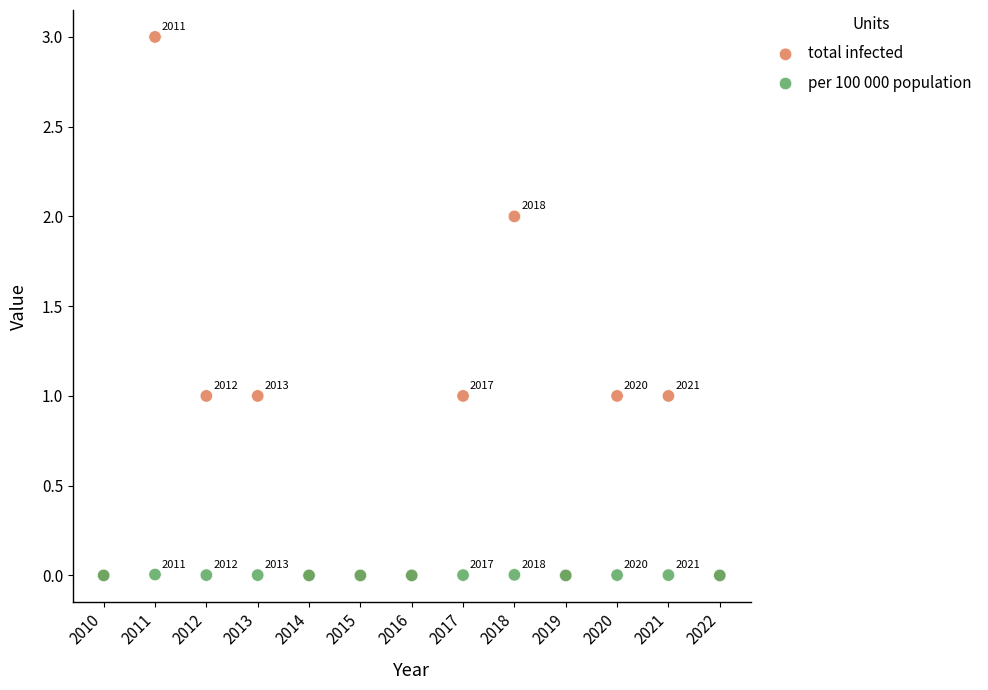

What are all the series names shown in the legend?

total infected, per 100 000 population